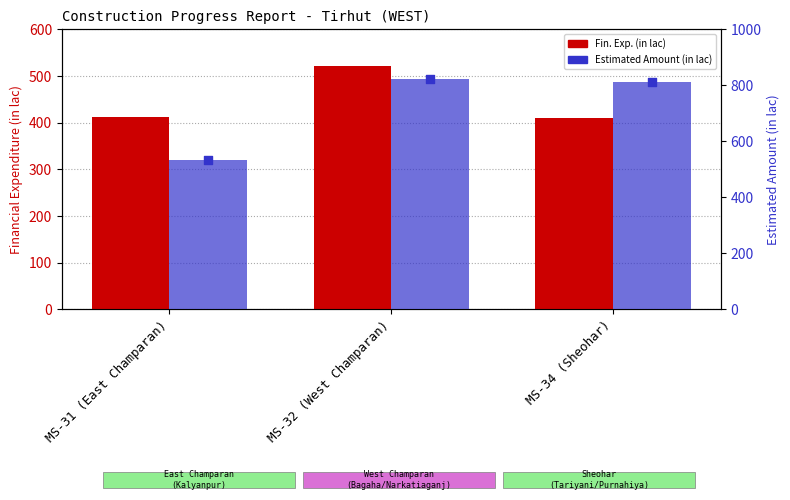

Is the value of Fin. Exp. (in lac) at MS-34 (Sheohar) greater than the value of Estimated Amount (in lac) at MS-34 (Sheohar)?

No